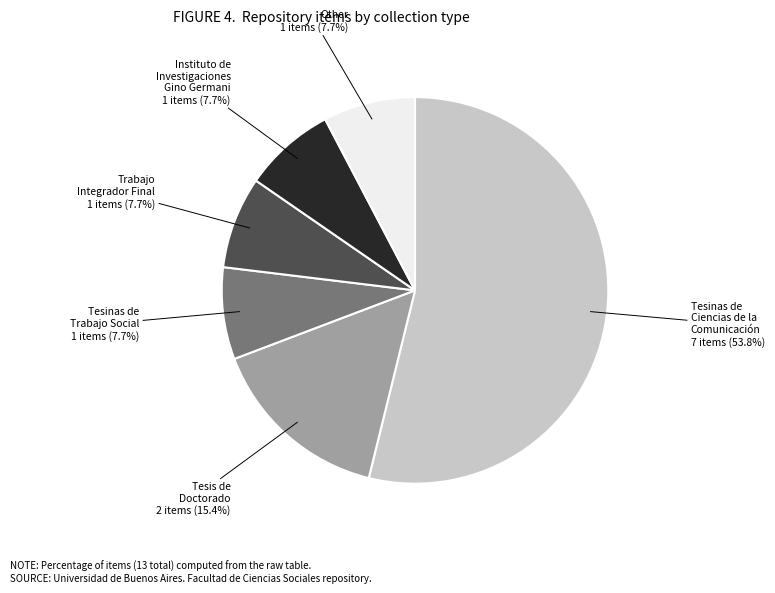

Does any single category account for the majority?

Yes